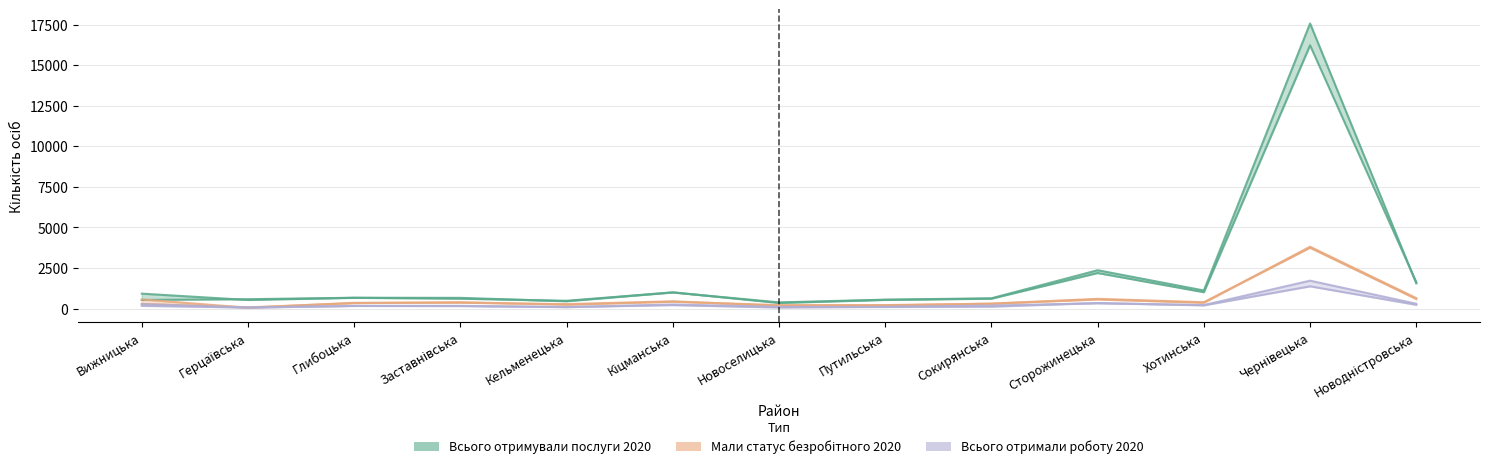

What is the label of the 2nd point from the left?

Герцаївська